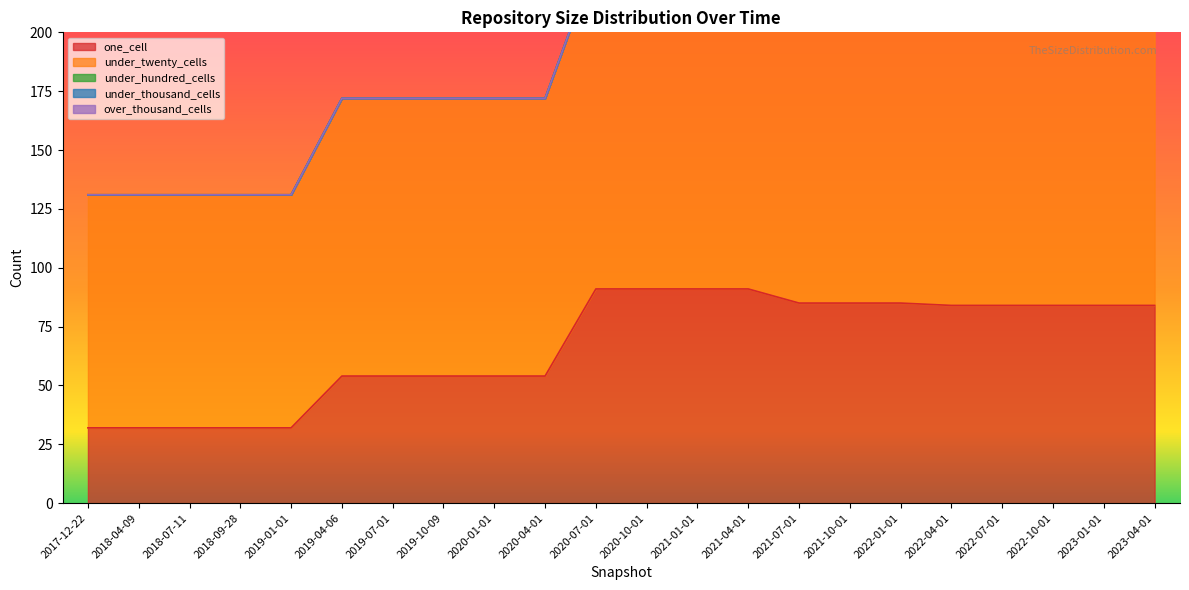

True or false: one_cell and under_thousand_cells intersect in this chart.

False